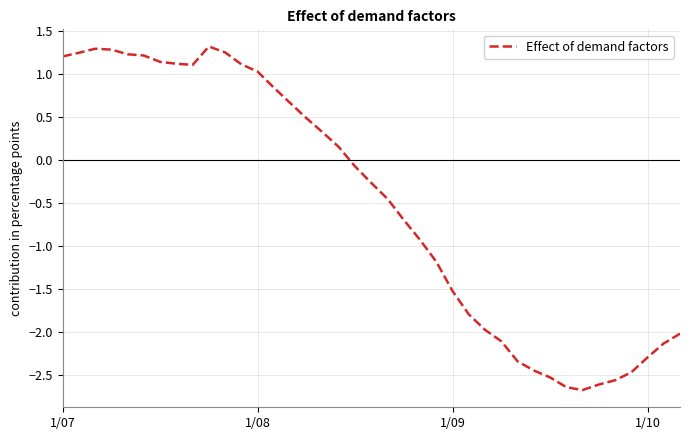

What is the difference between the maximum and minimum values?

4.0